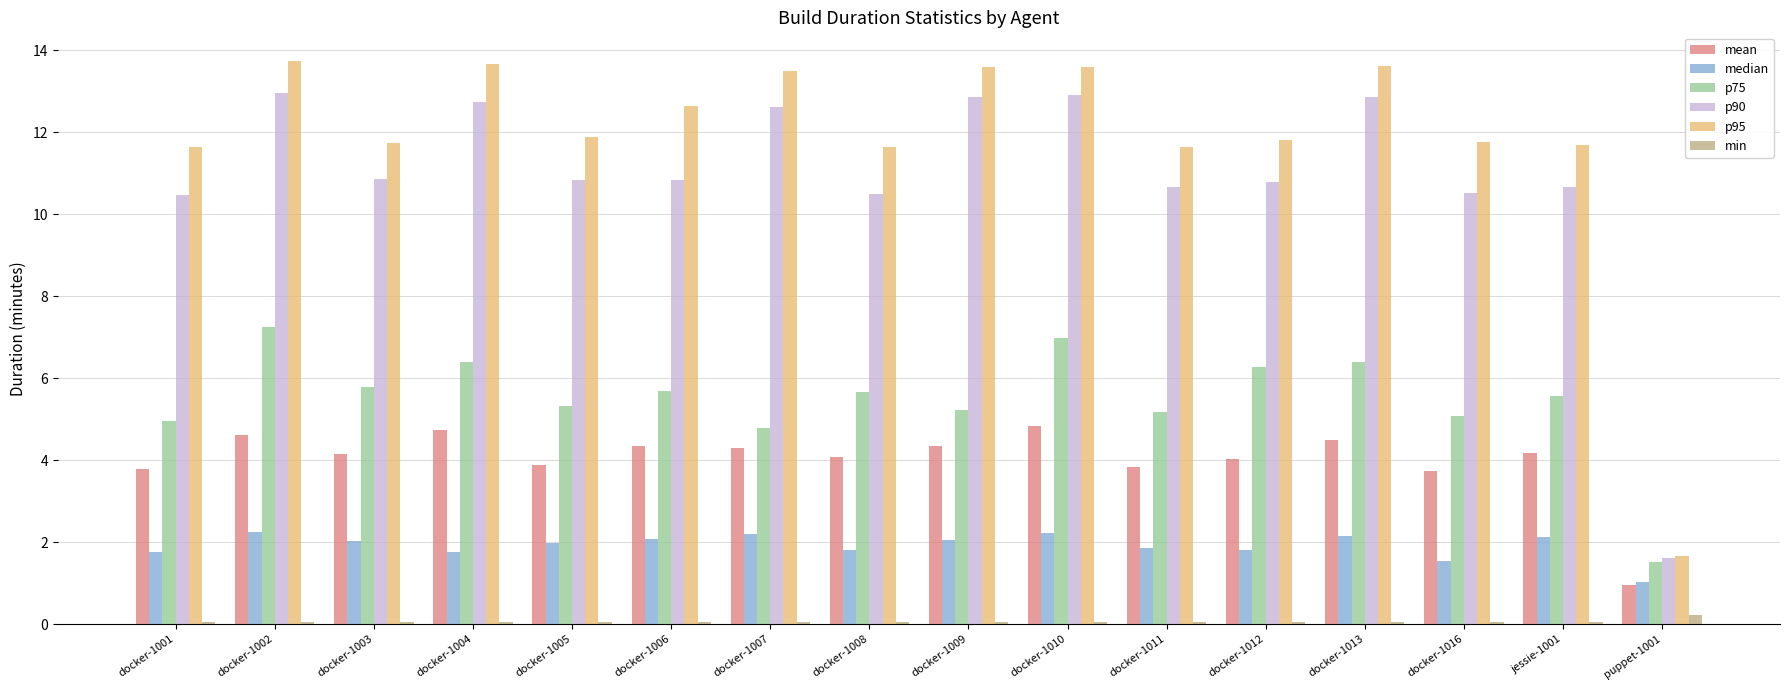

Which series has the largest total across all categories?

p95